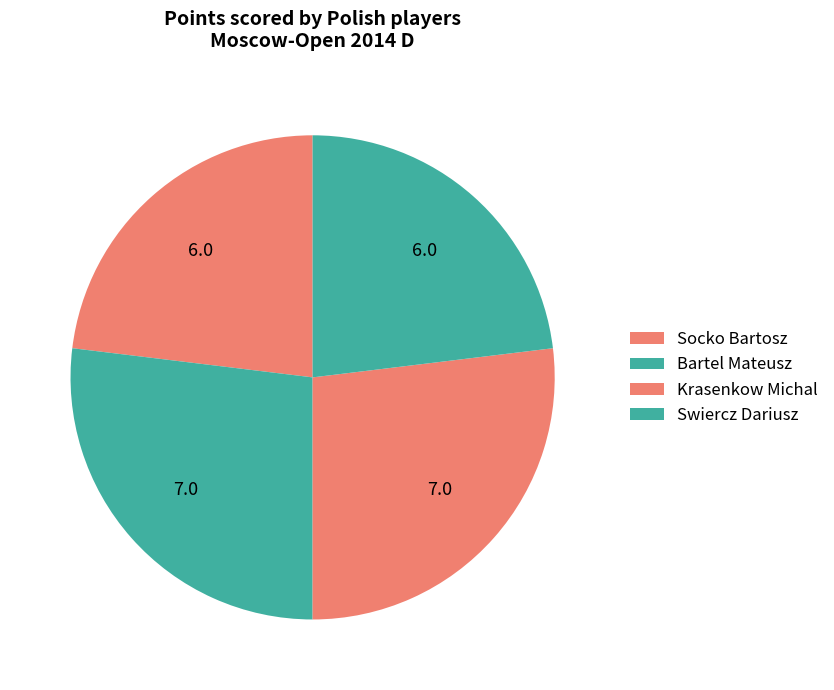

Count the number of slices in the pie.

4